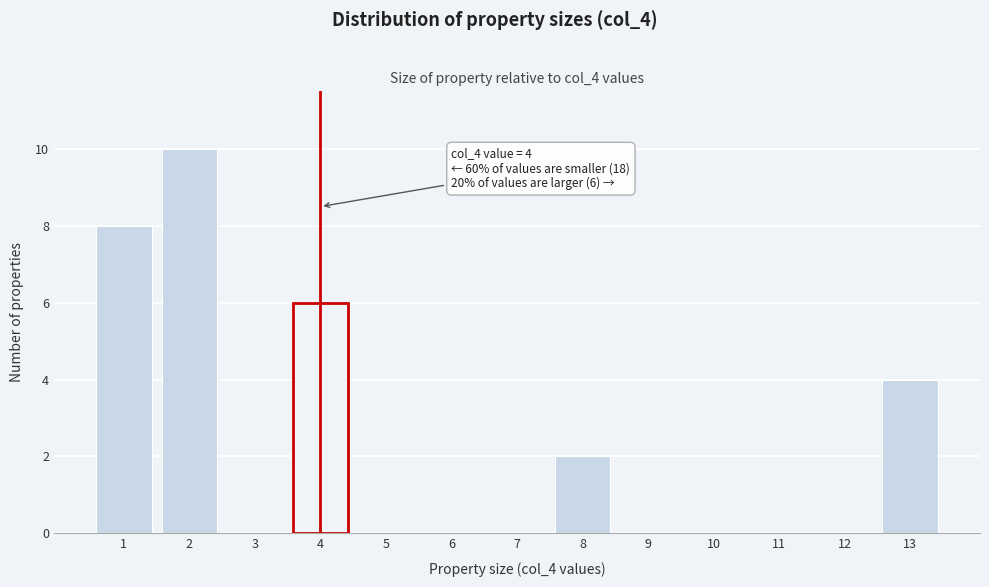

Which range on the x-axis has the tallest bar?

1.5 to 2.5